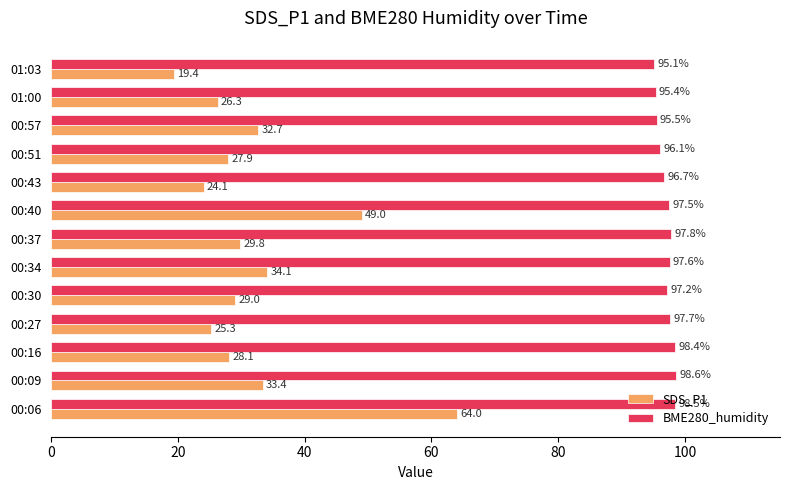

True or false: SDS_P1 has a value of 9.4 at 01:03.

False